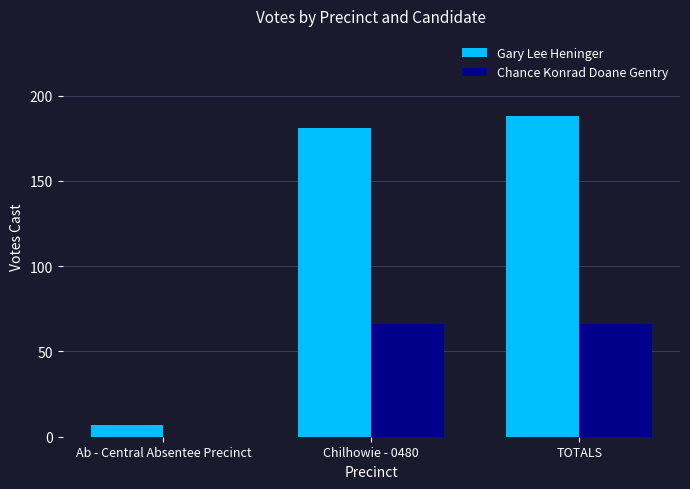

What is the sum of the Chance Konrad Doane Gentry values at Ab - Central Absentee Precinct and TOTALS?

66